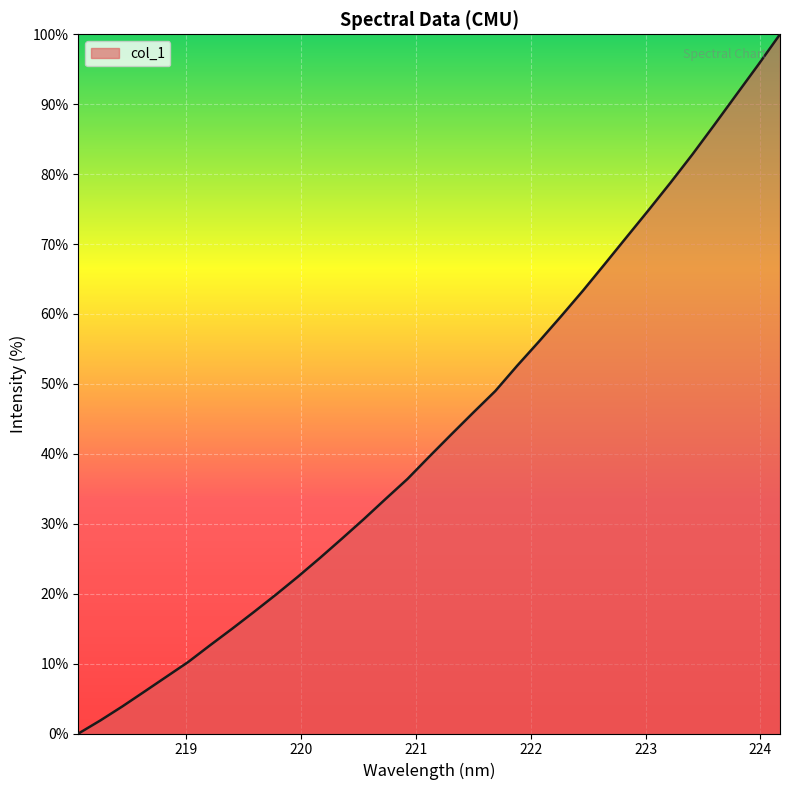

Reading left to right, extract all data points from this chart.

0.0	1.9	3.9	6.0	8.1	10.2	12.6	15.0	17.4	19.9	22.4	25.1	27.8	30.6	33.6	36.4	39.6	42.8	45.9	49.0	52.6	56.1	59.7	63.3	67.1	71.0	74.9	78.8	82.8	87.0	91.3	95.6	100.0